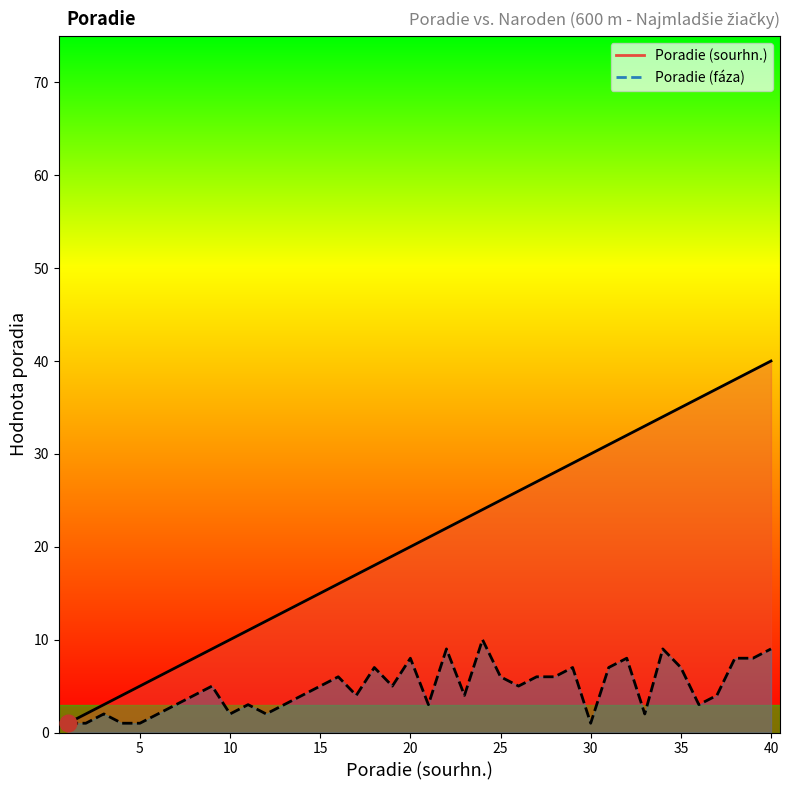

What are all the series names shown in the legend?

Poradie (sourhn.) line, Poradie (faza) line